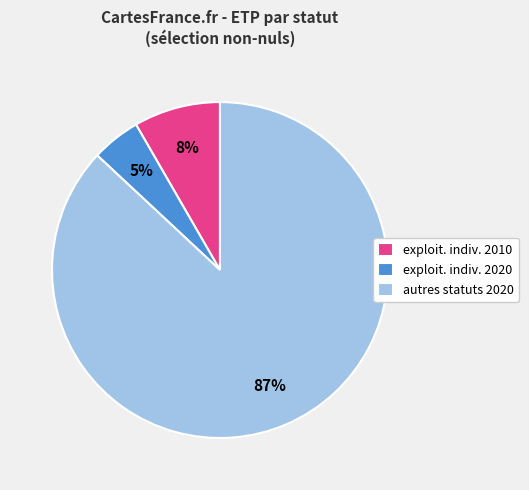

To the nearest percent, what is the difference between the largest and smallest slice percentages?

82%